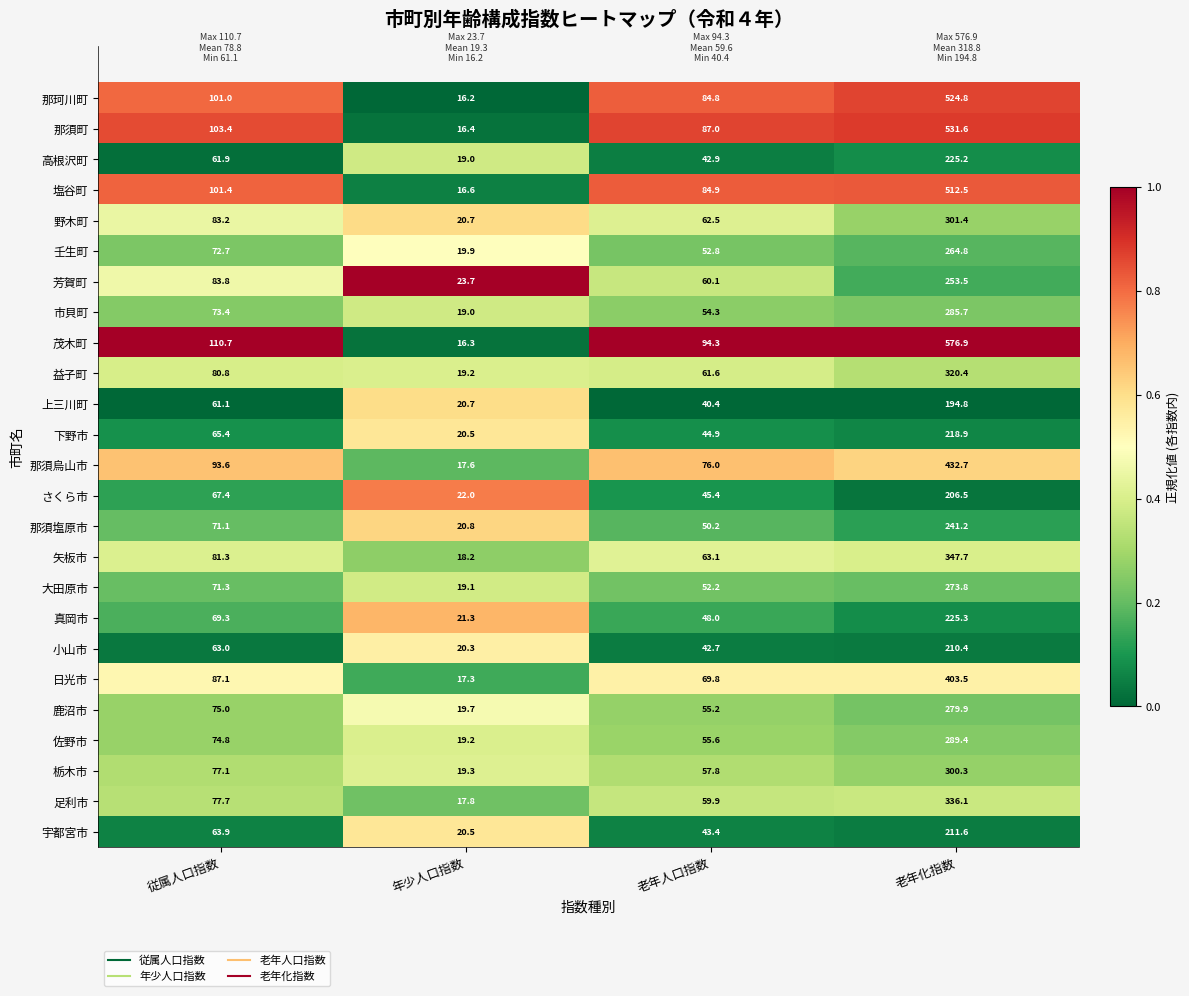

What is the lowest value of the 宇都宮市 series?

20.5